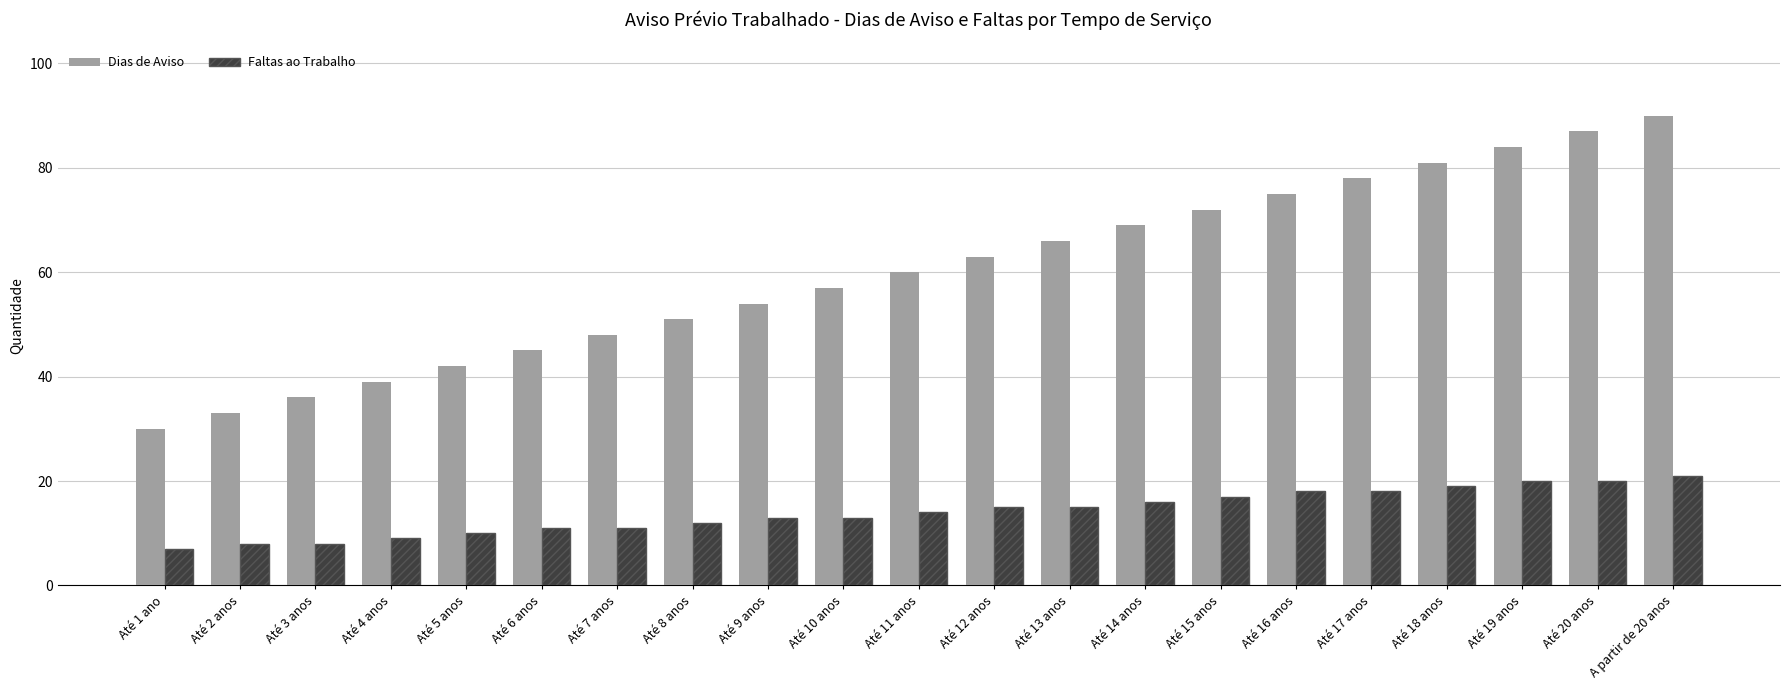

How many bars are there in total?

42